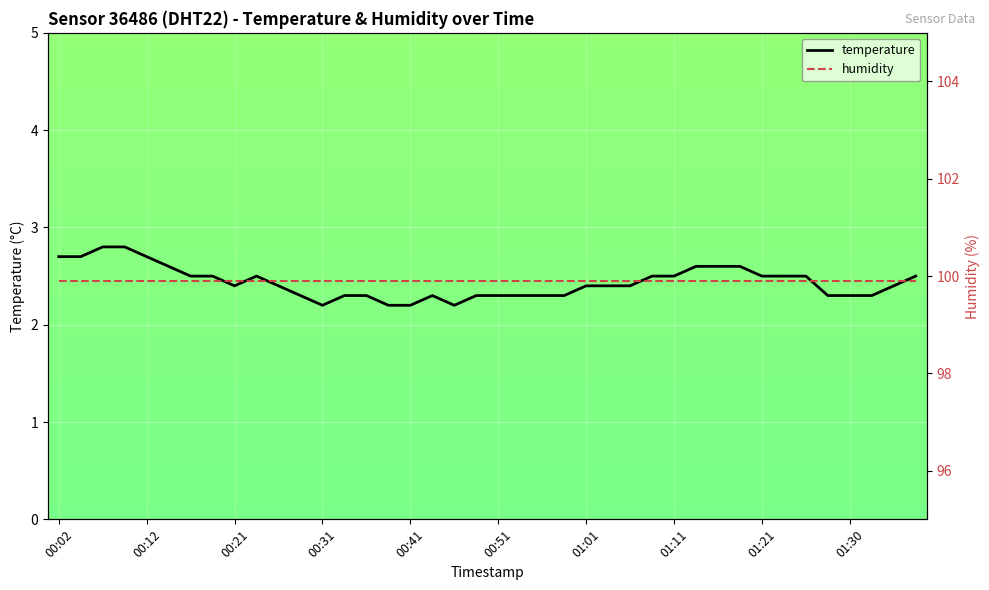

What is the sum of the values at 01:03 and 00:09?

5.2